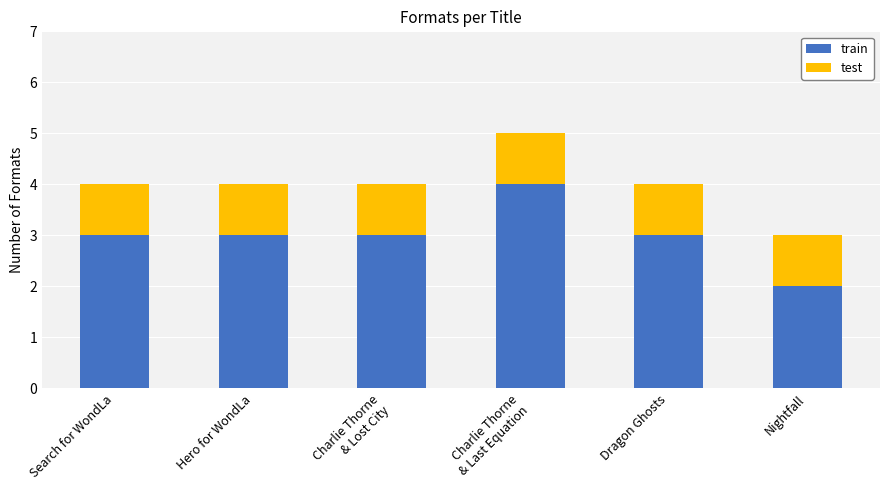

What is the sum of all train values?

18